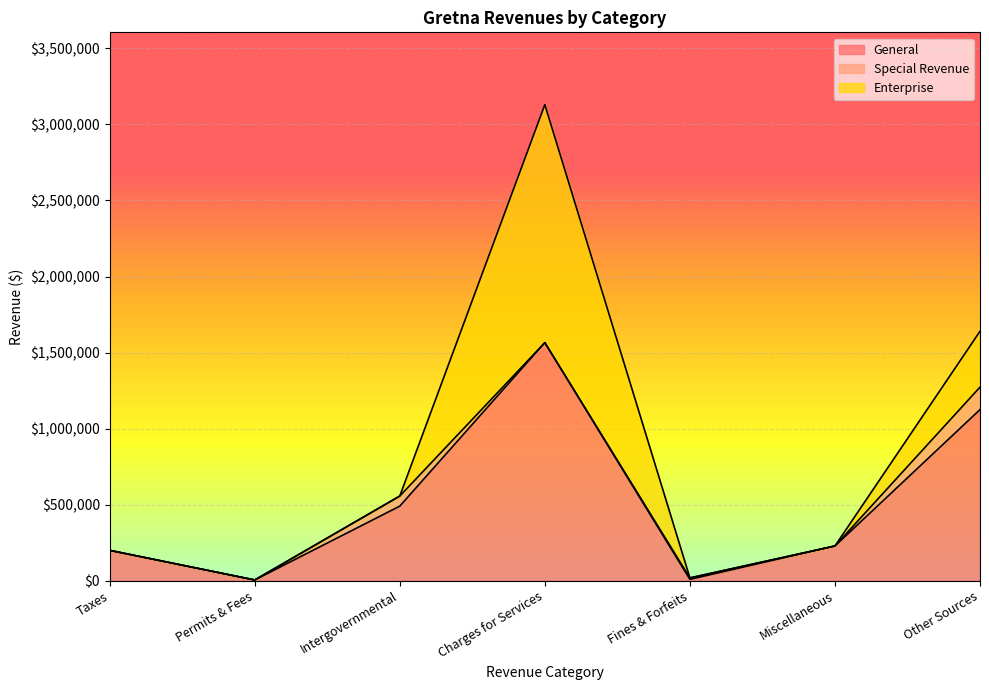

How many data points in Account Total are less than 228705?

3